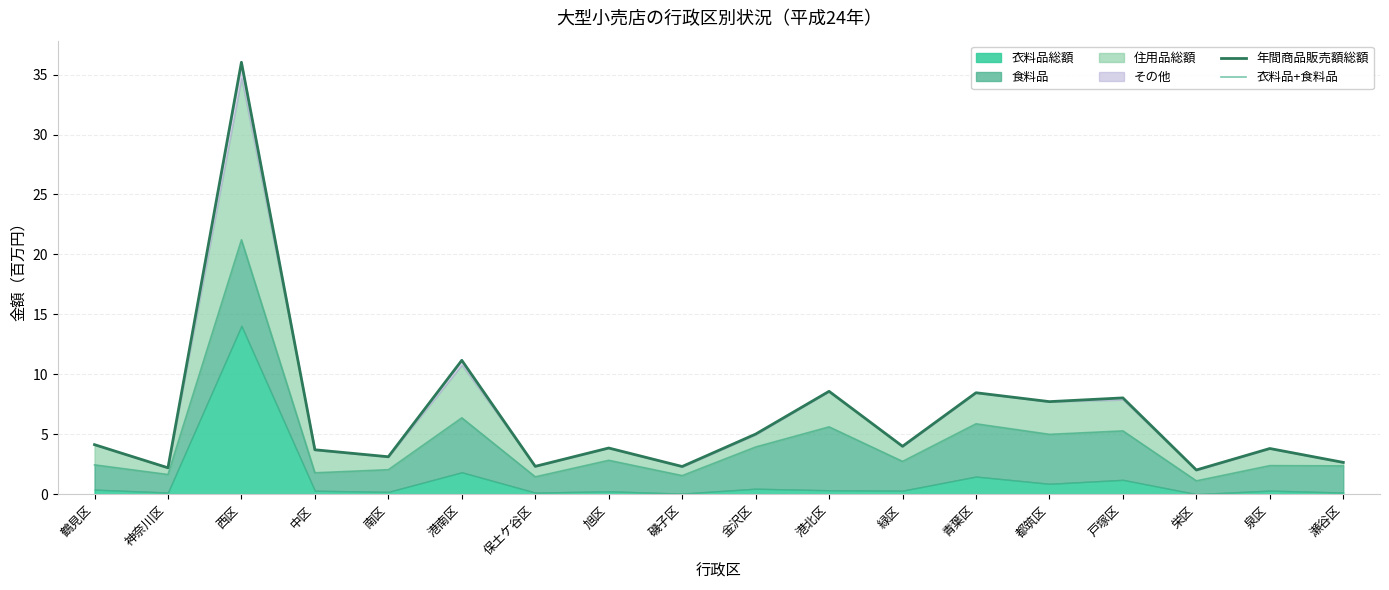

At which category does the chart reach its minimum across all series?

栄区